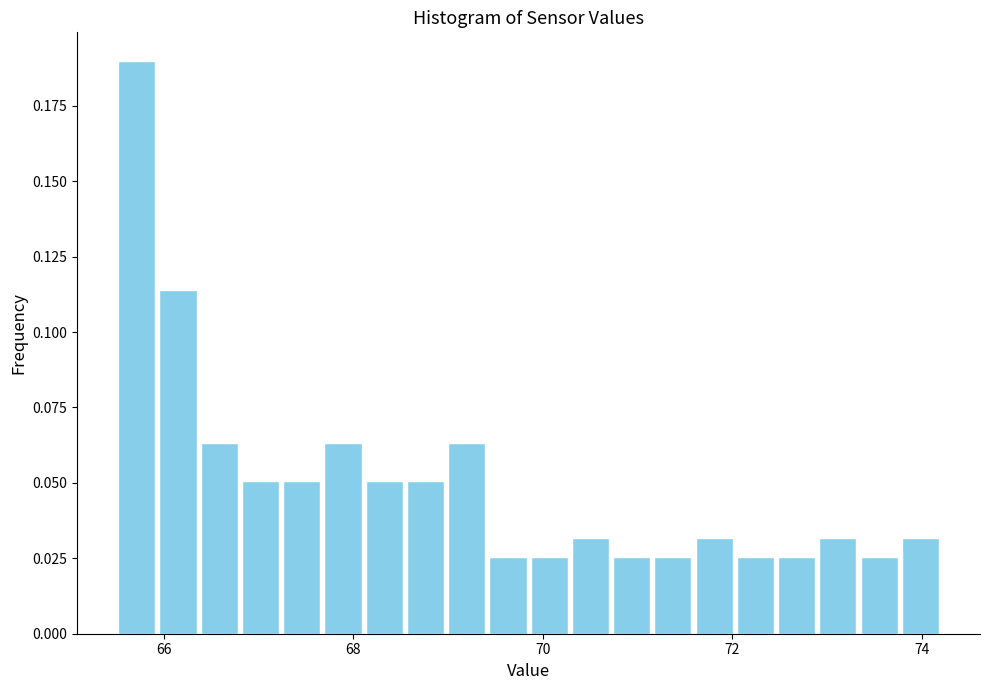

Read against the x-axis, roughly where is the centre of the tallest bar?

65.8